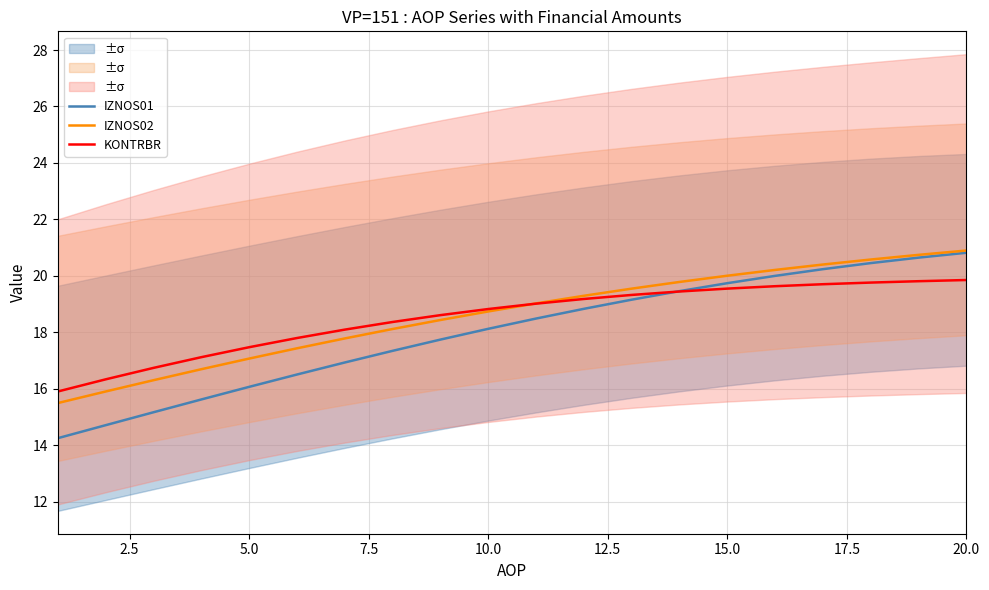

What is the difference between the second highest and minimum values in the KONTRBR series?

3.9